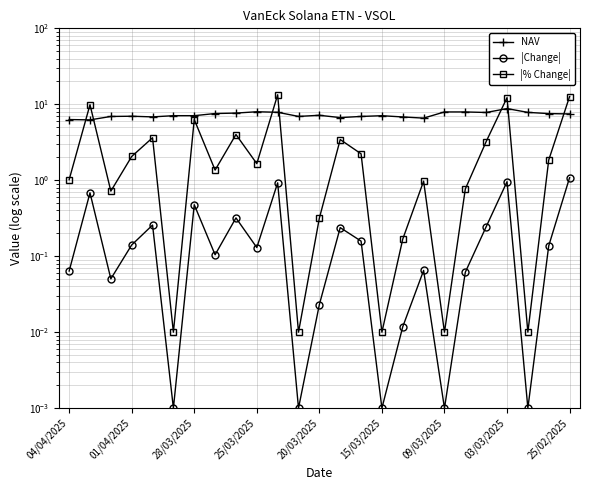

What position from the left is 16?

17